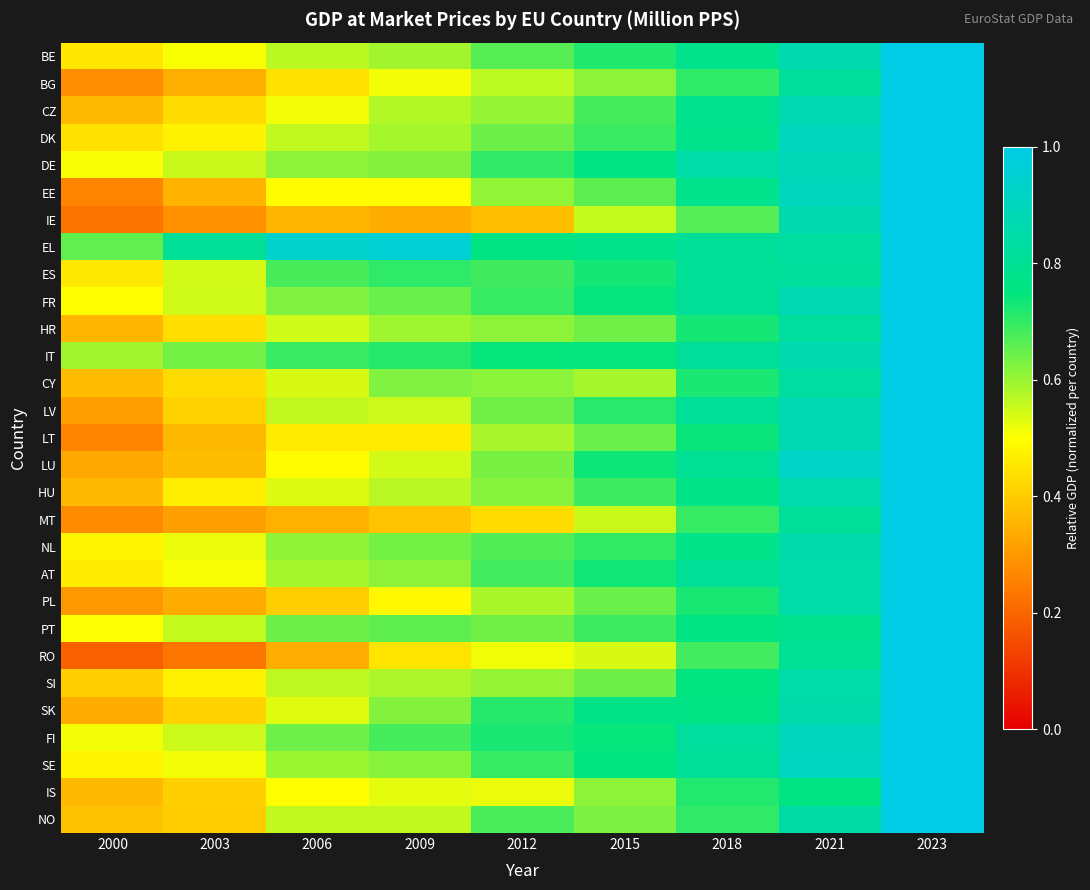

Reading left to right, list all the values displayed in this chart.

BE: 2000=0.5	2003=0.5	2006=0.6	2009=0.6	2012=0.7	2015=0.7	2018=0.8	2021=0.9	2023=1.0
BG: 2000=0.3	2003=0.3	2006=0.4	2009=0.5	2012=0.6	2015=0.6	2018=0.7	2021=0.8	2023=1.0
CZ: 2000=0.4	2003=0.4	2006=0.5	2009=0.6	2012=0.6	2015=0.7	2018=0.8	2021=0.9	2023=1.0
DK: 2000=0.4	2003=0.5	2006=0.6	2009=0.6	2012=0.6	2015=0.7	2018=0.8	2021=0.9	2023=1.0
DE: 2000=0.5	2003=0.6	2006=0.6	2009=0.6	2012=0.7	2015=0.8	2018=0.8	2021=0.9	2023=1.0
EE: 2000=0.3	2003=0.4	2006=0.5	2009=0.5	2012=0.6	2015=0.7	2018=0.8	2021=0.9	2023=1.0
IE: 2000=0.2	2003=0.3	2006=0.4	2009=0.3	2012=0.4	2015=0.6	2018=0.7	2021=0.9	2023=1.0
EL: 2000=0.7	2003=0.8	2006=0.9	2009=1.0	2012=0.8	2015=0.8	2018=0.8	2021=0.8	2023=1.0
ES: 2000=0.5	2003=0.5	2006=0.7	2009=0.7	2012=0.7	2015=0.7	2018=0.8	2021=0.8	2023=1.0
FR: 2000=0.5	2003=0.5	2006=0.6	2009=0.6	2012=0.7	2015=0.7	2018=0.8	2021=0.9	2023=1.0
HR: 2000=0.4	2003=0.4	2006=0.5	2009=0.6	2012=0.6	2015=0.6	2018=0.7	2021=0.8	2023=1.0
IT: 2000=0.6	2003=0.6	2006=0.7	2009=0.7	2012=0.7	2015=0.7	2018=0.8	2021=0.9	2023=1.0
CY: 2000=0.4	2003=0.4	2006=0.5	2009=0.6	2012=0.6	2015=0.6	2018=0.7	2021=0.8	2023=1.0
LV: 2000=0.3	2003=0.4	2006=0.6	2009=0.6	2012=0.6	2015=0.7	2018=0.8	2021=0.9	2023=1.0
LT: 2000=0.3	2003=0.4	2006=0.5	2009=0.5	2012=0.6	2015=0.6	2018=0.7	2021=0.9	2023=1.0
LU: 2000=0.3	2003=0.4	2006=0.5	2009=0.5	2012=0.6	2015=0.7	2018=0.8	2021=0.9	2023=1.0
HU: 2000=0.4	2003=0.5	2006=0.5	2009=0.6	2012=0.6	2015=0.7	2018=0.8	2021=0.9	2023=1.0
MT: 2000=0.3	2003=0.3	2006=0.3	2009=0.4	2012=0.4	2015=0.6	2018=0.7	2021=0.8	2023=1.0
NL: 2000=0.5	2003=0.5	2006=0.6	2009=0.6	2012=0.7	2015=0.7	2018=0.8	2021=0.9	2023=1.0
AT: 2000=0.5	2003=0.5	2006=0.6	2009=0.6	2012=0.7	2015=0.7	2018=0.8	2021=0.8	2023=1.0
PL: 2000=0.3	2003=0.3	2006=0.4	2009=0.5	2012=0.6	2015=0.6	2018=0.7	2021=0.8	2023=1.0
PT: 2000=0.5	2003=0.6	2006=0.6	2009=0.7	2012=0.6	2015=0.7	2018=0.8	2021=0.8	2023=1.0
RO: 2000=0.2	2003=0.2	2006=0.3	2009=0.4	2012=0.5	2015=0.5	2018=0.7	2021=0.8	2023=1.0
SI: 2000=0.4	2003=0.5	2006=0.6	2009=0.6	2012=0.6	2015=0.6	2018=0.8	2021=0.8	2023=1.0
SK: 2000=0.3	2003=0.4	2006=0.5	2009=0.6	2012=0.7	2015=0.8	2018=0.8	2021=0.9	2023=1.0
FI: 2000=0.5	2003=0.6	2006=0.6	2009=0.7	2012=0.7	2015=0.7	2018=0.8	2021=0.9	2023=1.0
SE: 2000=0.5	2003=0.5	2006=0.6	2009=0.6	2012=0.7	2015=0.8	2018=0.8	2021=0.9	2023=1.0
IS: 2000=0.4	2003=0.4	2006=0.5	2009=0.5	2012=0.5	2015=0.6	2018=0.7	2021=0.8	2023=1.0
NO: 2000=0.4	2003=0.4	2006=0.6	2009=0.6	2012=0.7	2015=0.6	2018=0.7	2021=0.8	2023=1.0